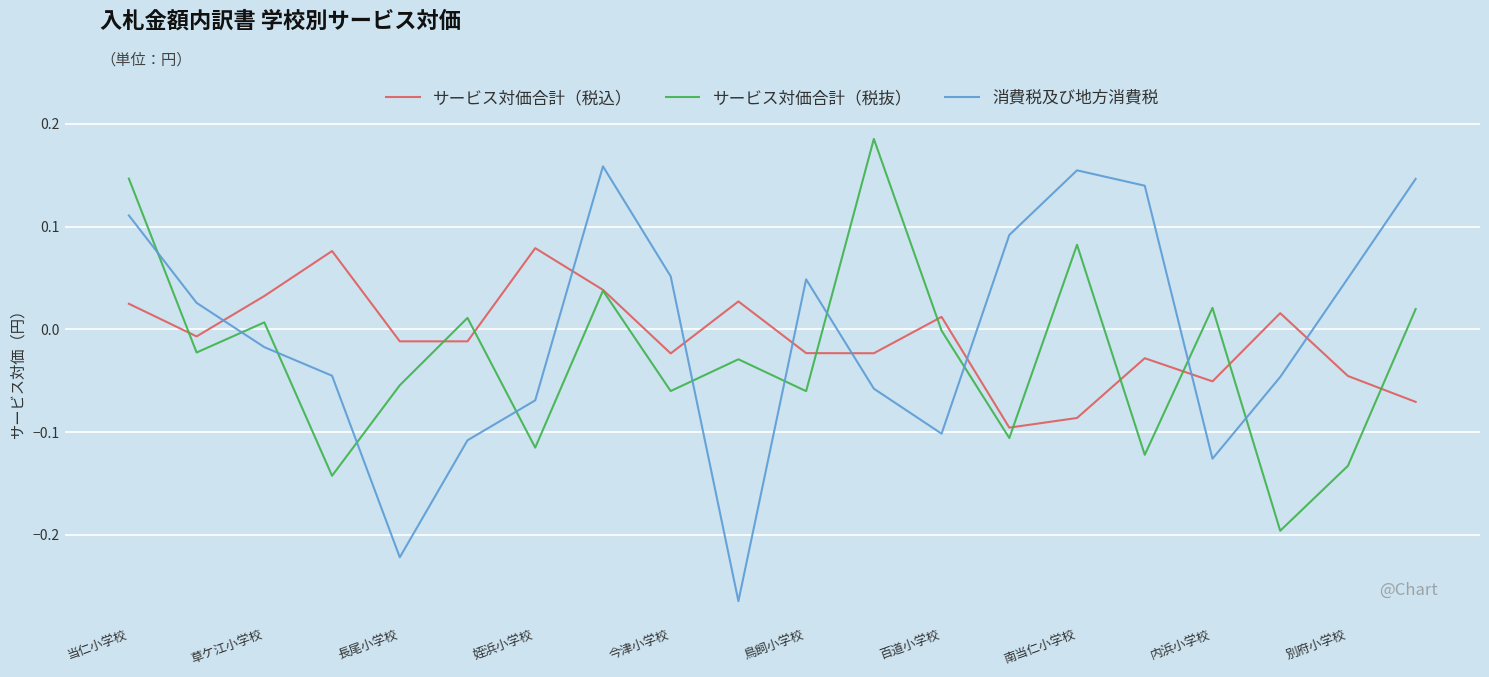

How many times do サービス対価合計（税抜） and 消費税及び地方消費税 cross each other?

11